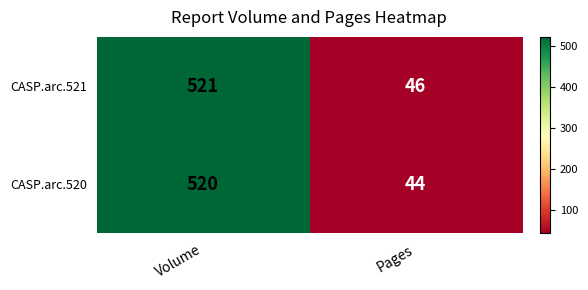

At Volume, list the series in order from smallest to largest.

CASP.arc.520, CASP.arc.521